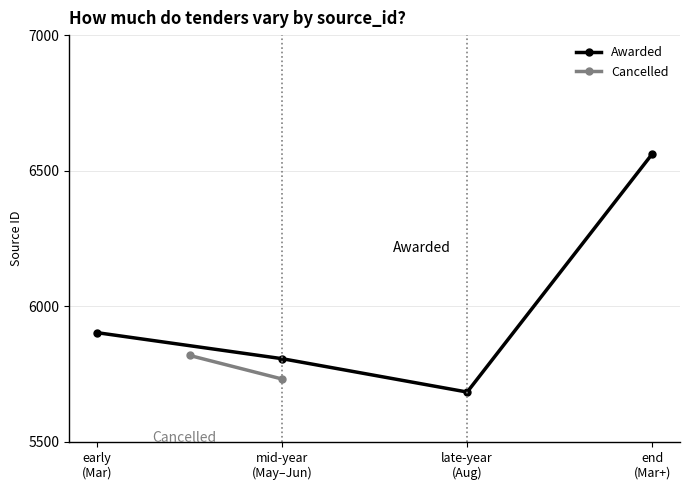

What is the minimum value for Awarded?

5684